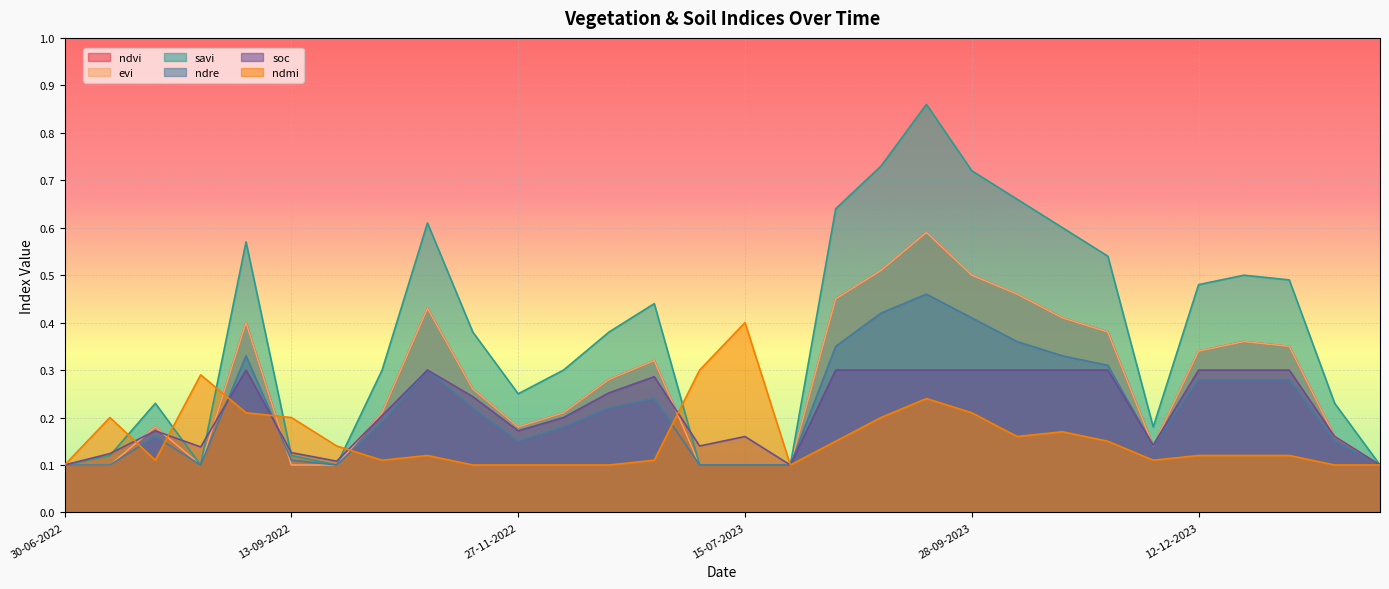

What is the value of the ndre point at the 28th from the left?

0.3